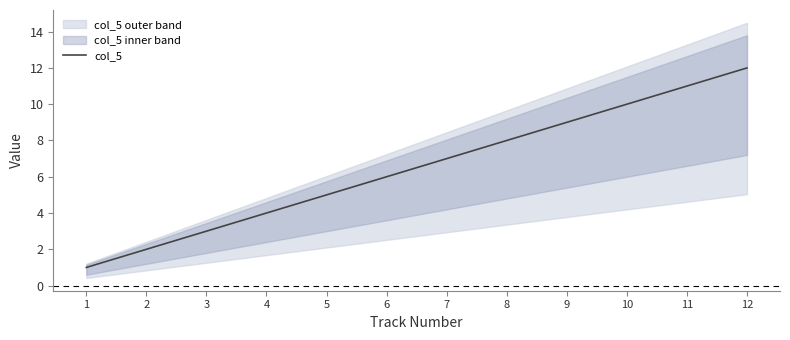

At which category does the chart reach its peak across all series?

12